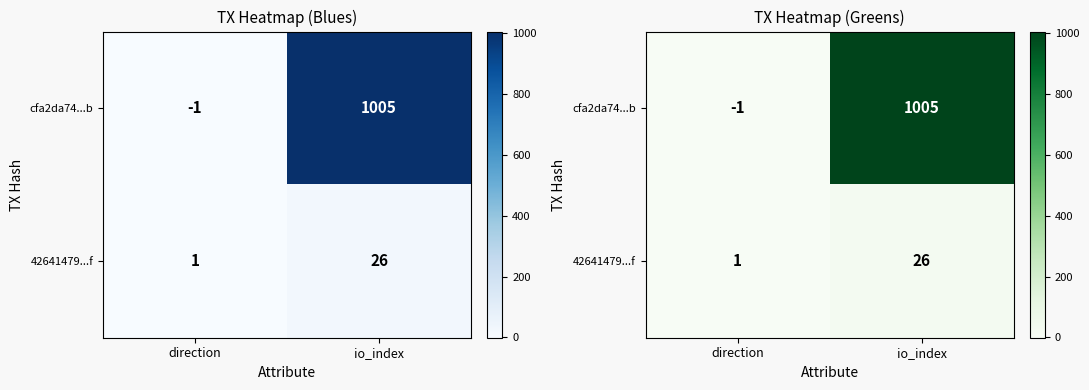

The 42641479...f series shows 6 at io_index. True or false?

False